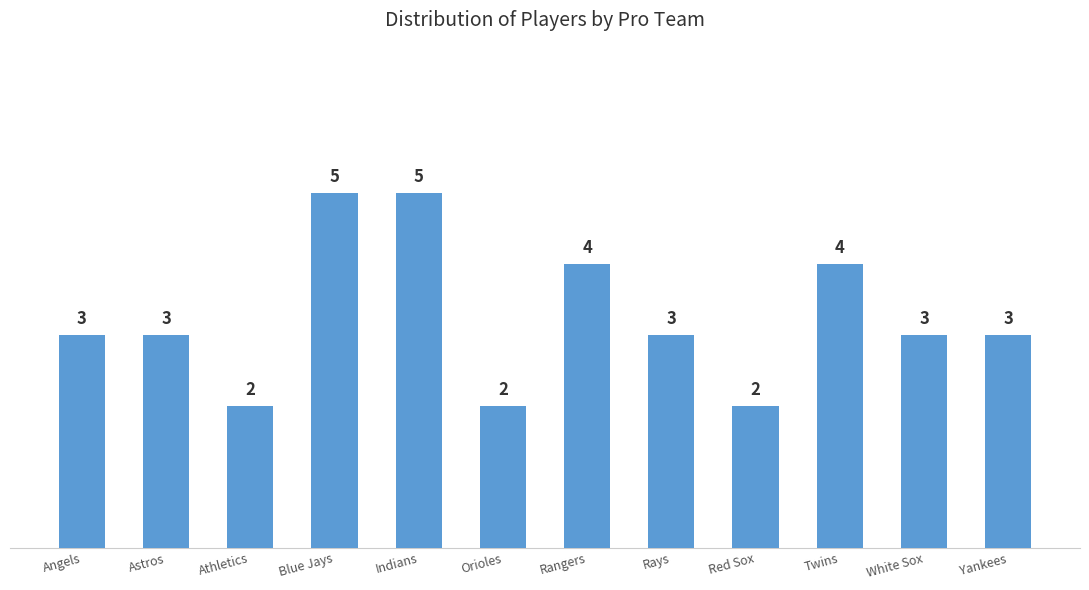

Which has a higher value, Angels or Red Sox?

Angels